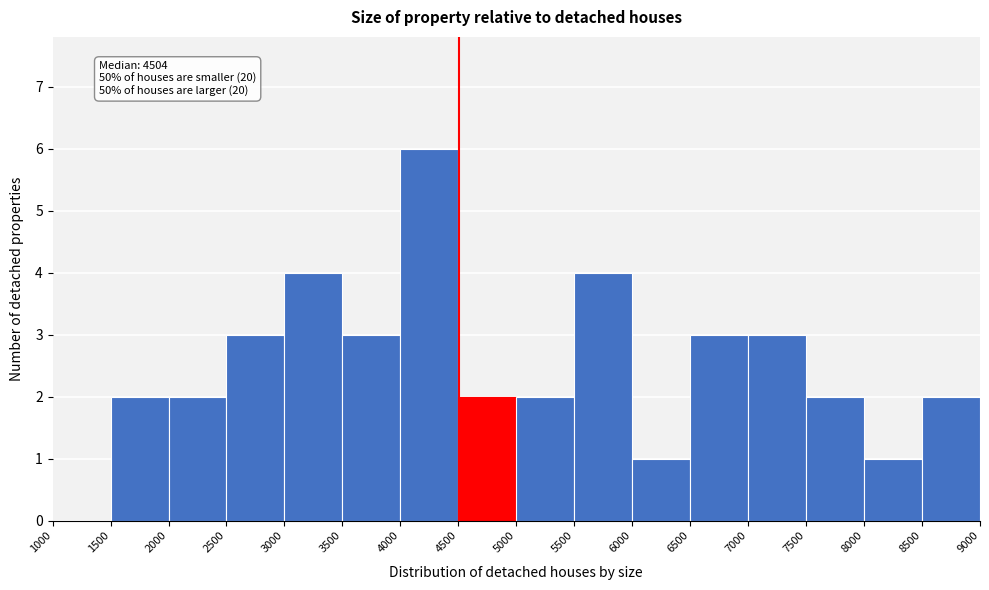

Which range on the x-axis has the tallest bar?

4000 to 4500